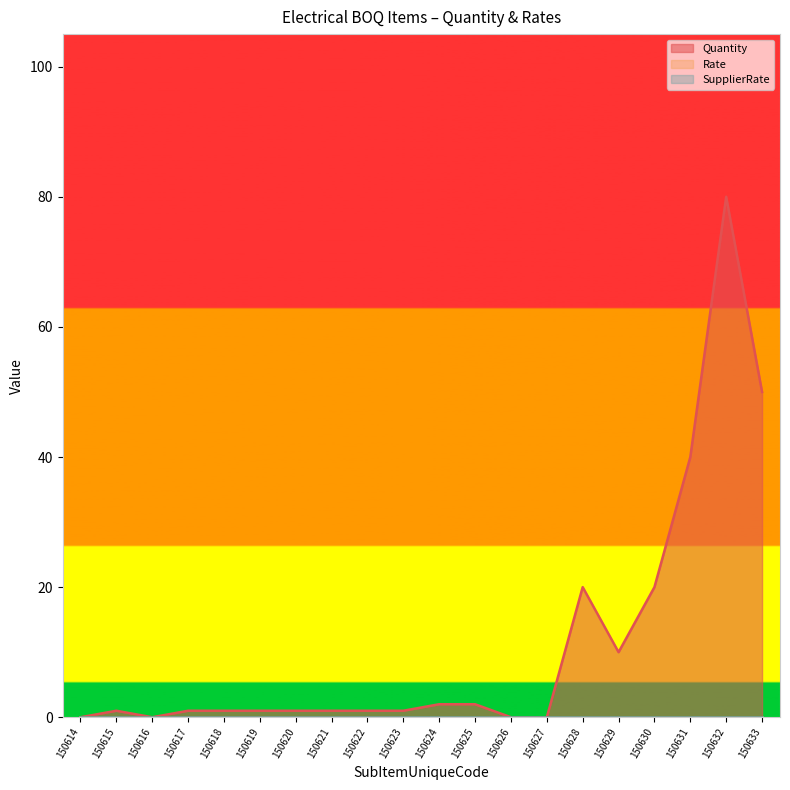

Reading right to left, list all the values displayed in this chart.

Quantity: 50	80	40	20	10	20	0	0	2	2	1	1	1	1	1	1	1	0	1	0
Rate: 0	0	0	0	0	0	0	0	0	0	0	0	0	0	0	0	0	0	0	0
SupplierRate: 0	0	0	0	0	0	0	0	0	0	0	0	0	0	0	0	0	0	0	0